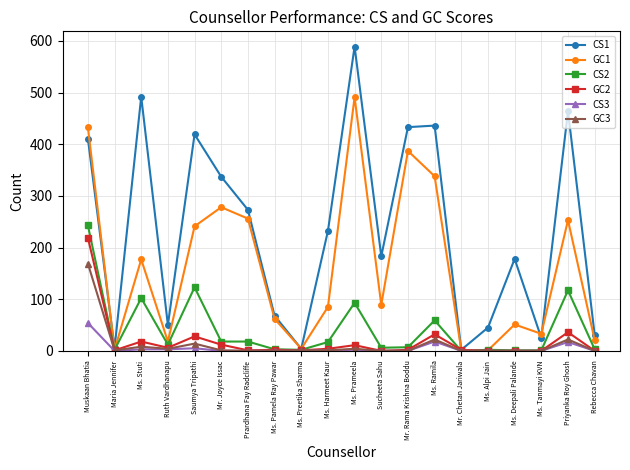

Is it true that CS1 equals 337 at Mr. Joyce Issac?

True